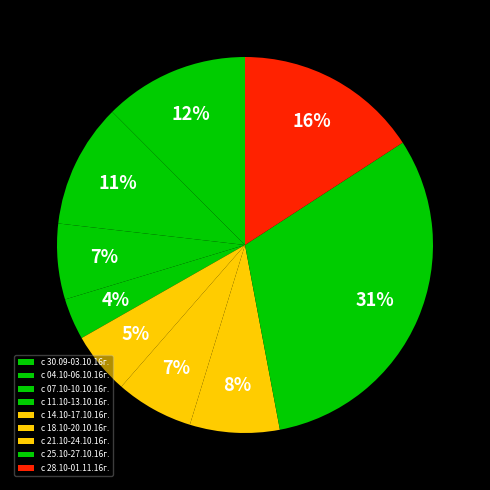

Which has a higher value, с 04.10-06.10.16г. or с 14.10-17.10.16г.?

с 04.10-06.10.16г.